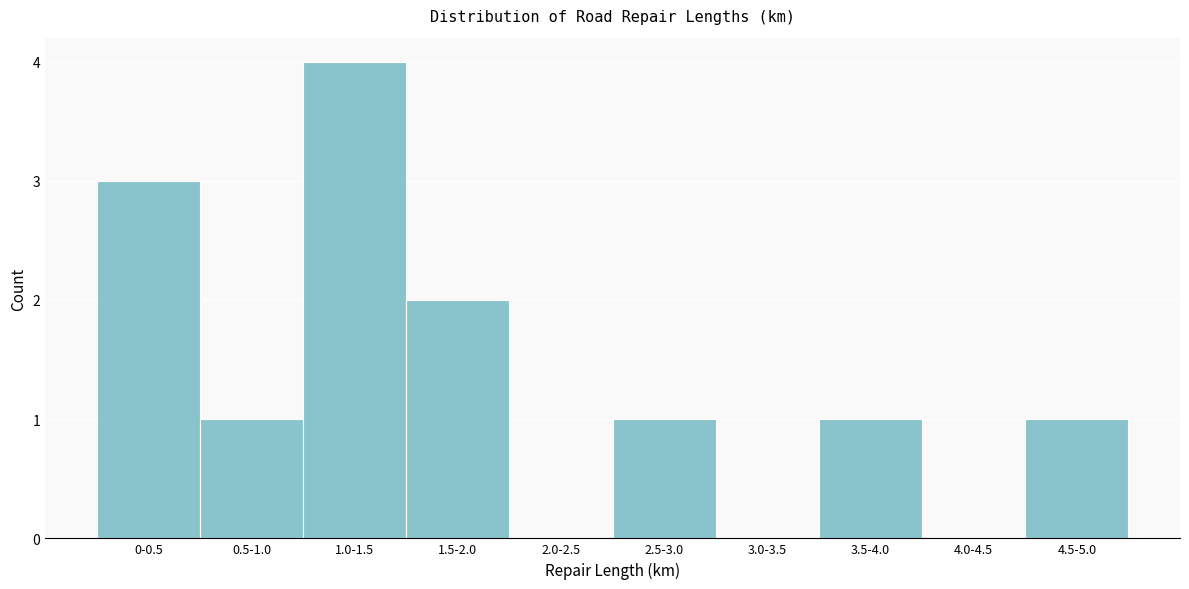

Reading left to right, list all the values displayed in this chart.

0-0.5=3	0.5-1.0=1	1.0-1.5=4	1.5-2.0=2	2.0-2.5=0	2.5-3.0=1	3.0-3.5=0	3.5-4.0=1	4.0-4.5=0	4.5-5.0=1